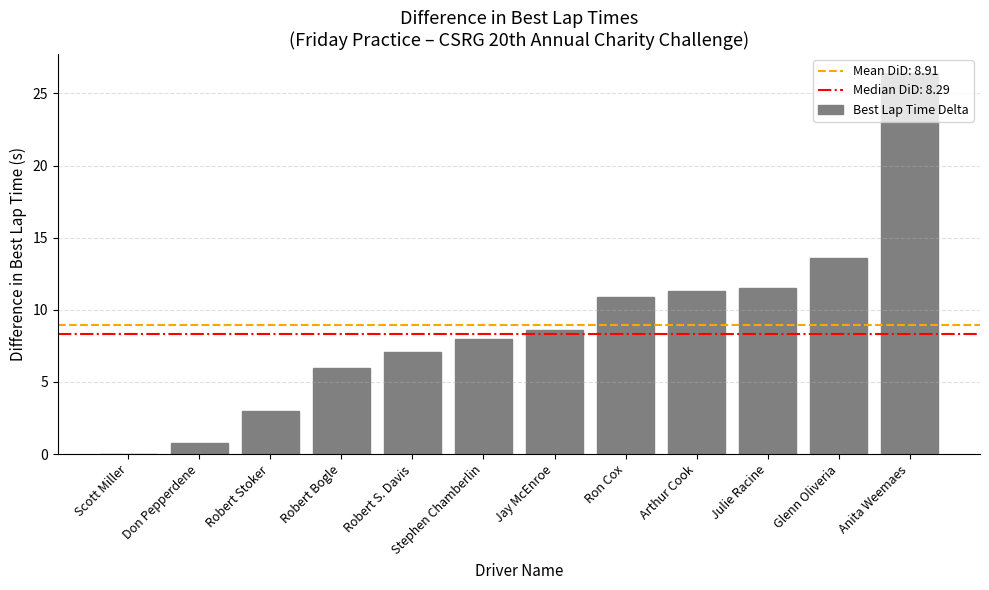

Are the bars grouped side by side (vs. stacked)?

No